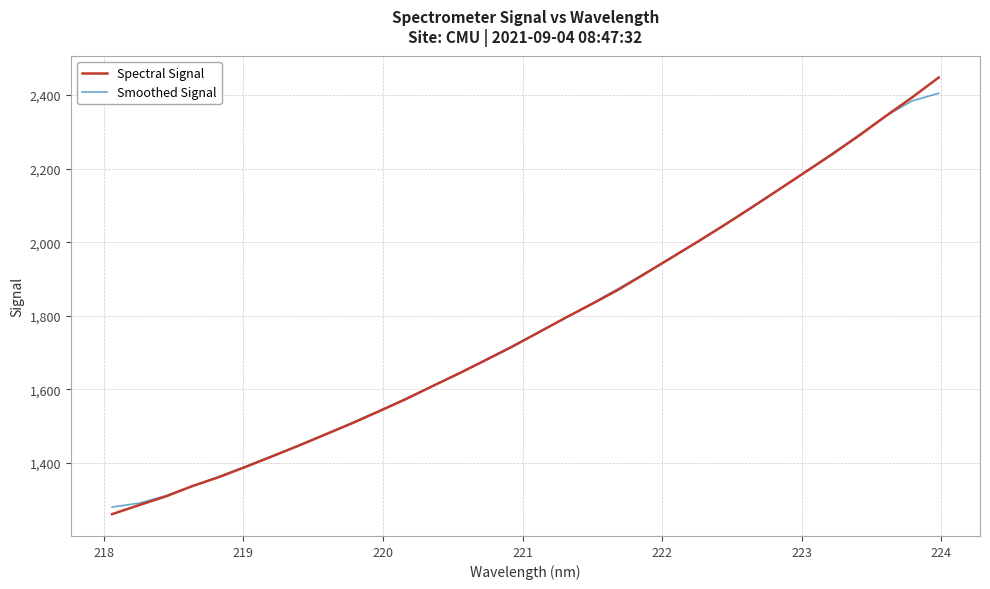

What is the lowest value of the Smoothed Signal series?

1280.4